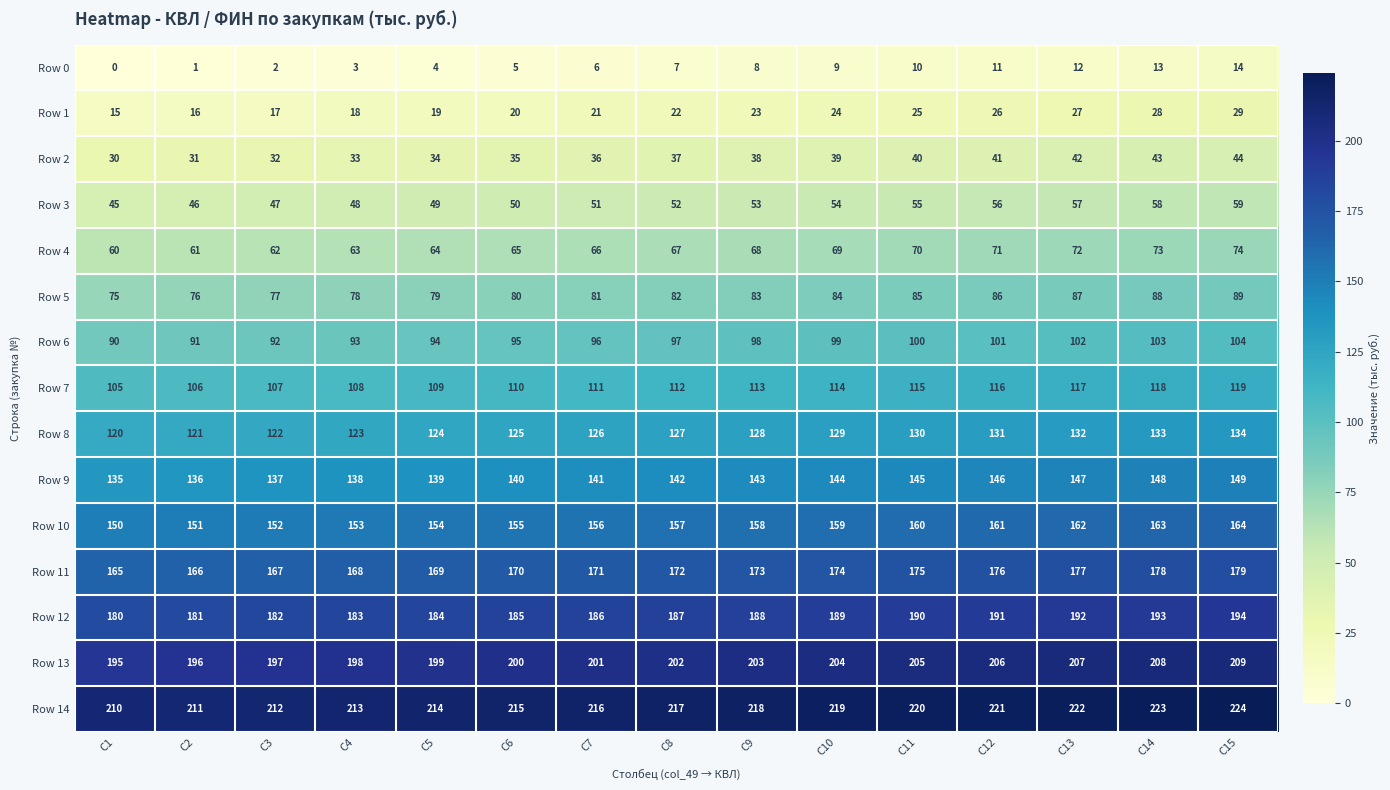

Rank the series at C15 from lowest to highest value.

Row 0, Row 1, Row 2, Row 3, Row 4, Row 5, Row 6, Row 7, Row 8, Row 9, Row 10, Row 11, Row 12, Row 13, Row 14